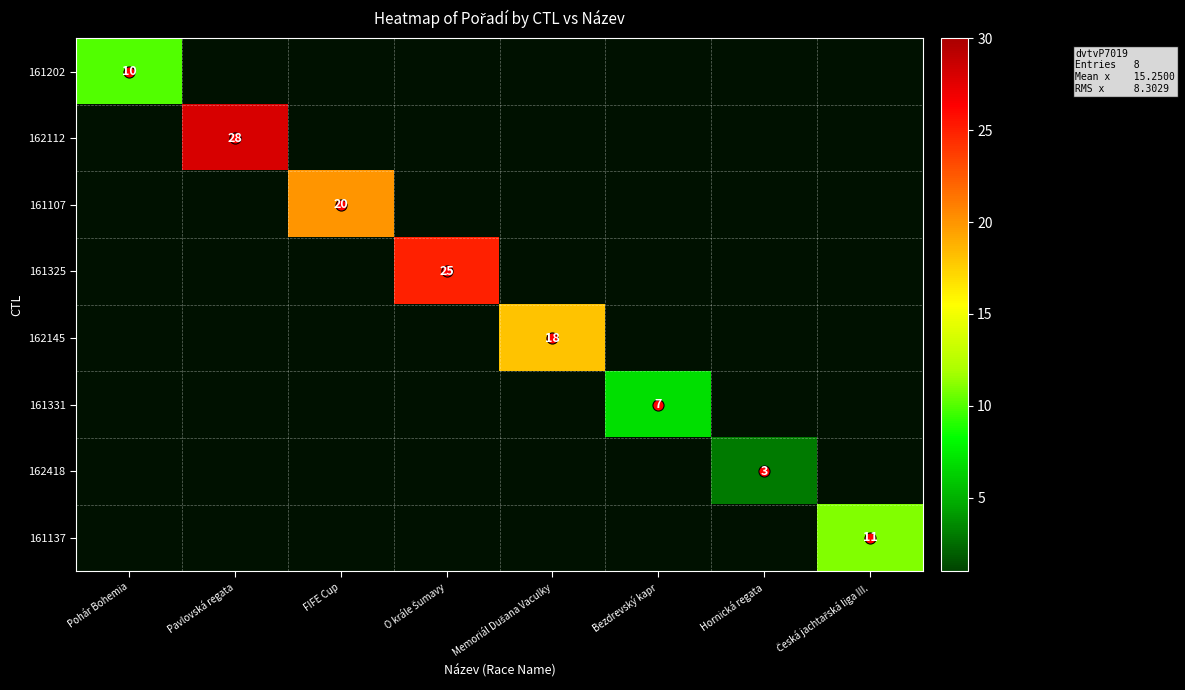

How many positive values does the 161331 series have?

1